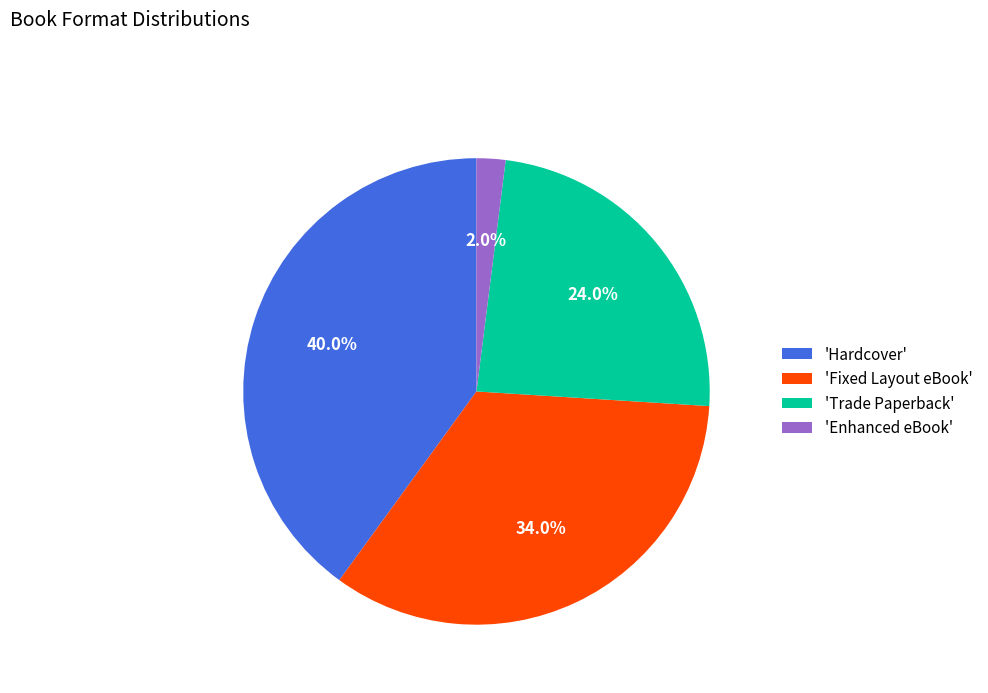

Is the sum of 'Enhanced eBook' and 'Fixed Layout eBook' greater than half?

No